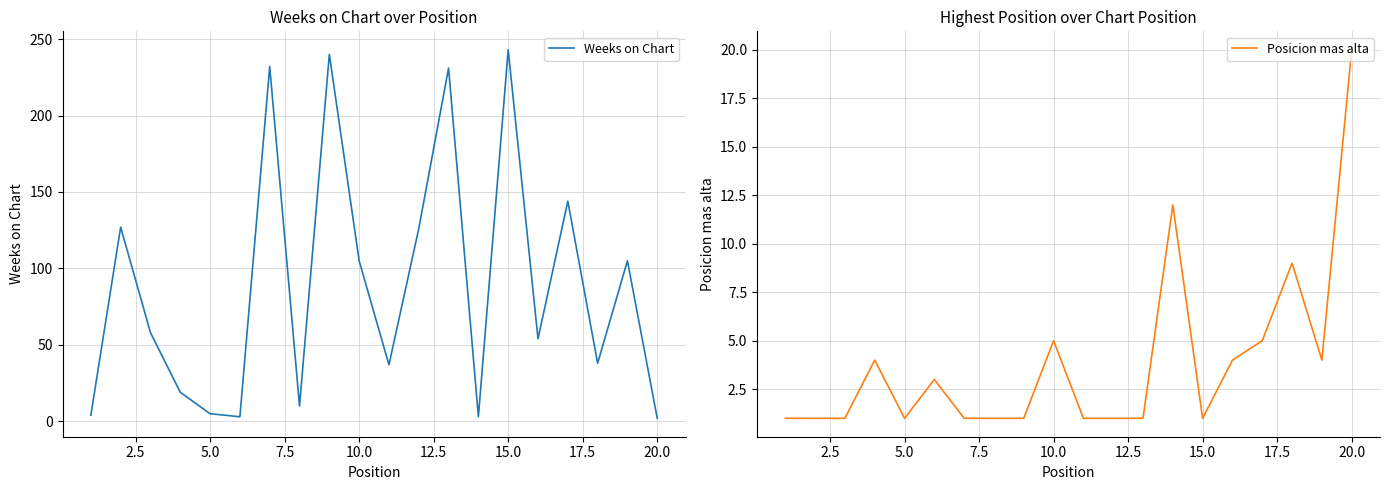

Which series has the largest range (max minus min)?

Weeks on Chart